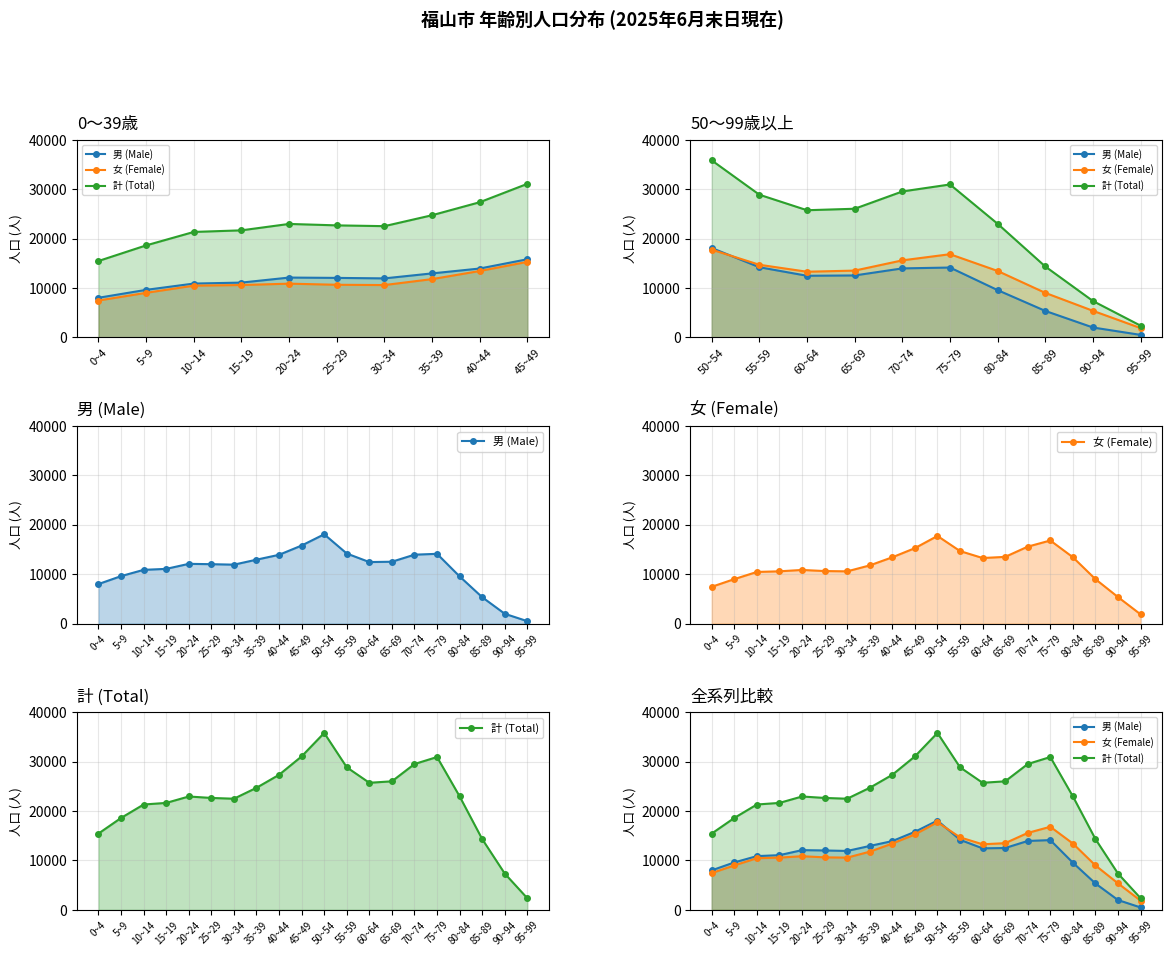

Which has a higher value, 50~54 or 85~89?

50~54